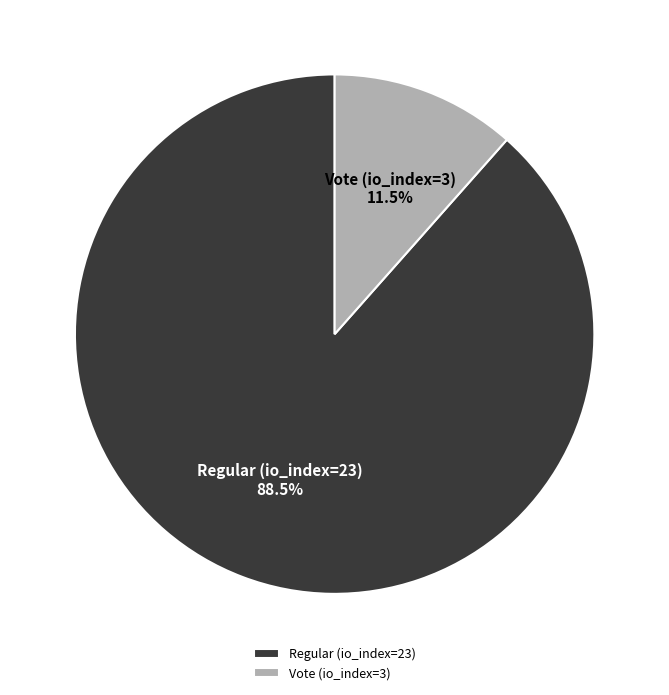

To the nearest percent, what is the difference between the largest and smallest slice percentages?

77%